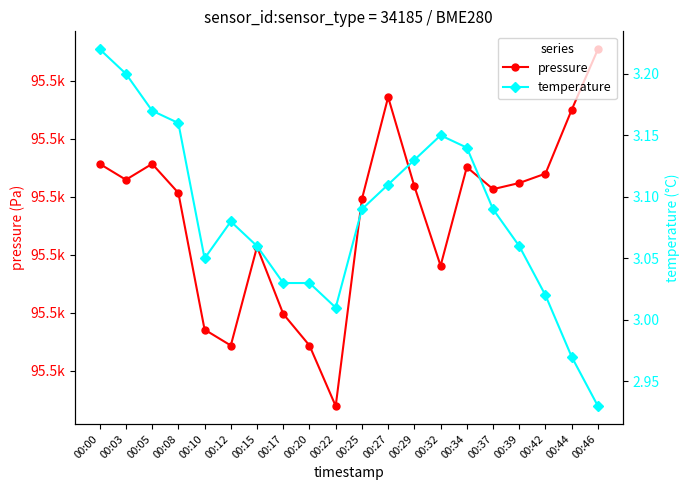

Is it true that temperature equals 1.9 at 00:22?

False